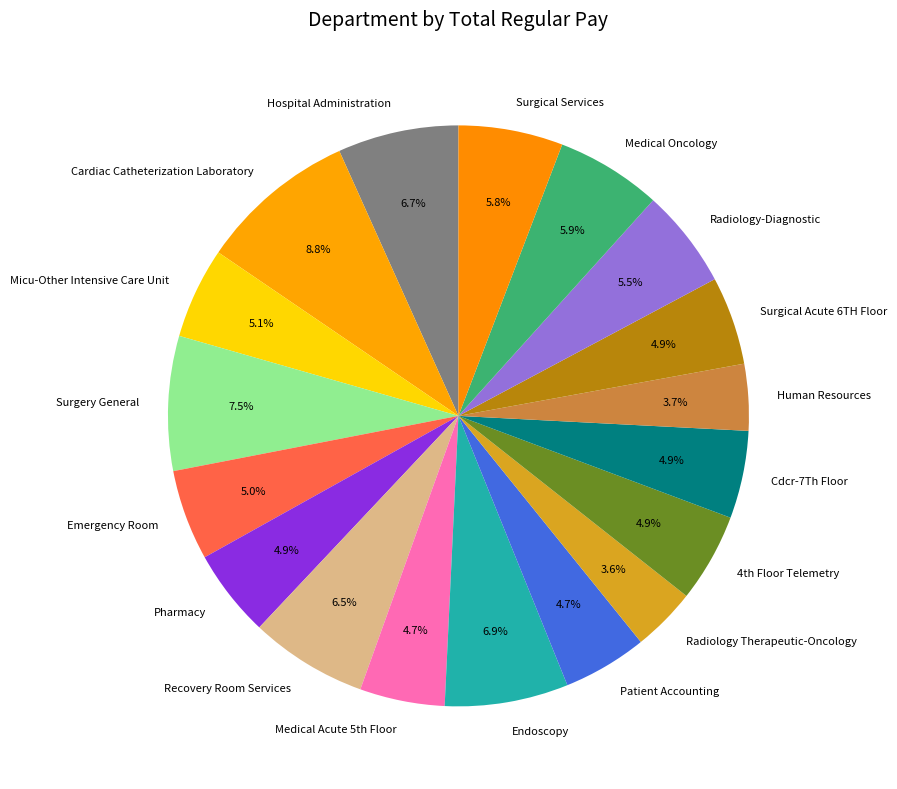

How much of the chart is everything except Patient Accounting?

95.3%